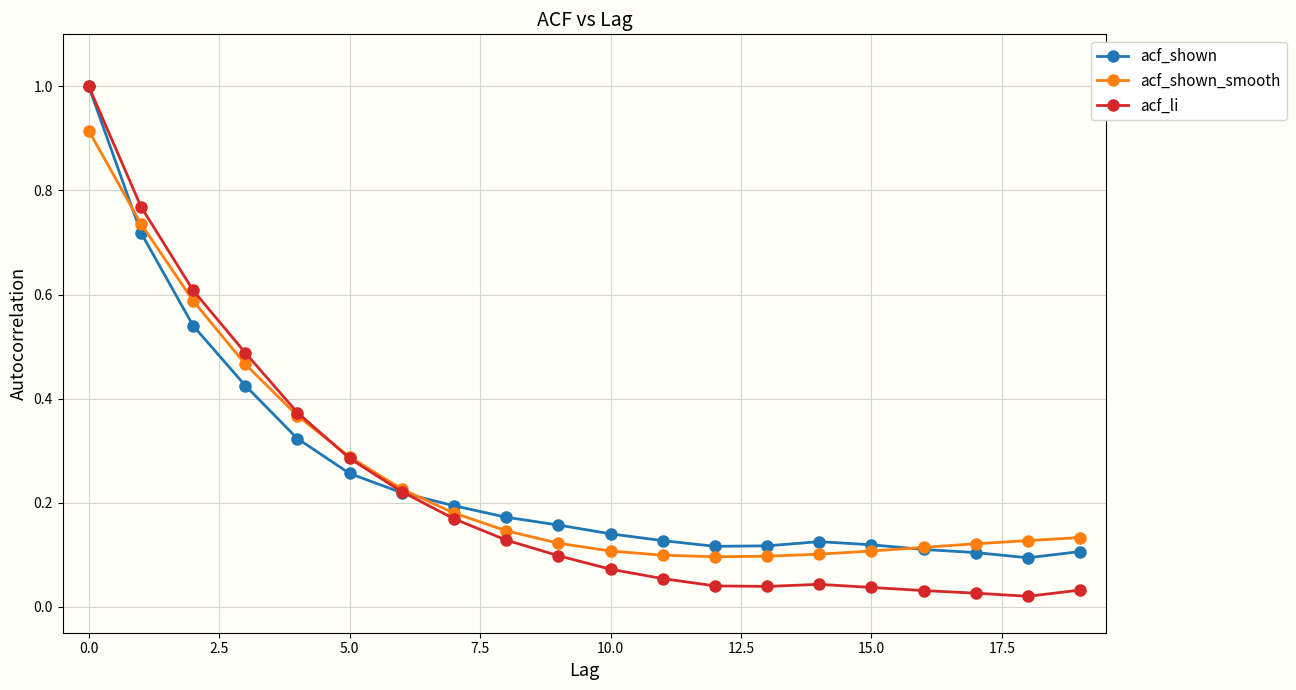

True or false: acf_li has more than 0 points higher than both neighbors.

True